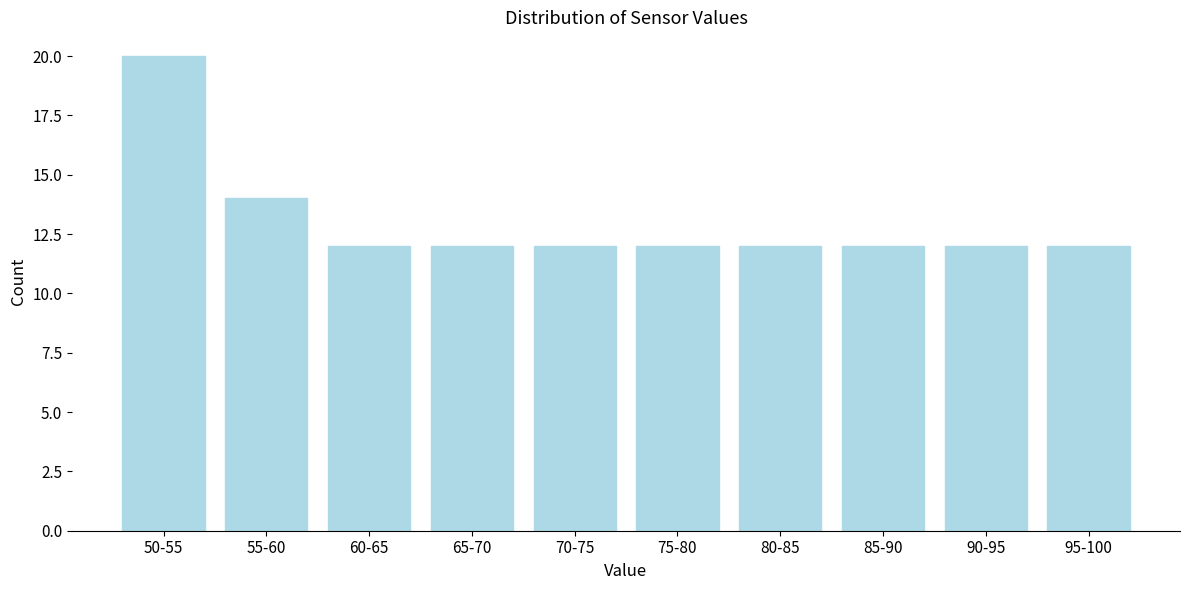

Reading left to right, what are all the values shown in this chart?

50-55=20	55-60=14	60-65=12	65-70=12	70-75=12	75-80=12	80-85=12	85-90=12	90-95=12	95-100=12